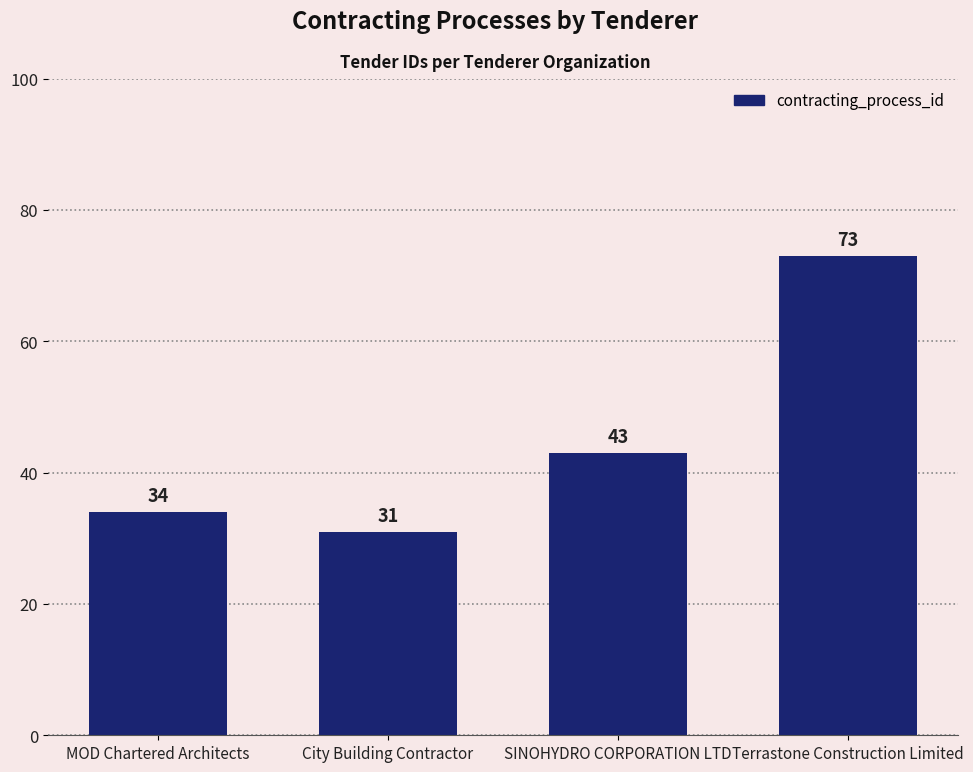

Approximately how many times larger is the value at SINOHYDRO CORPORATION LTD compared to MOD Chartered Architects?

1.3